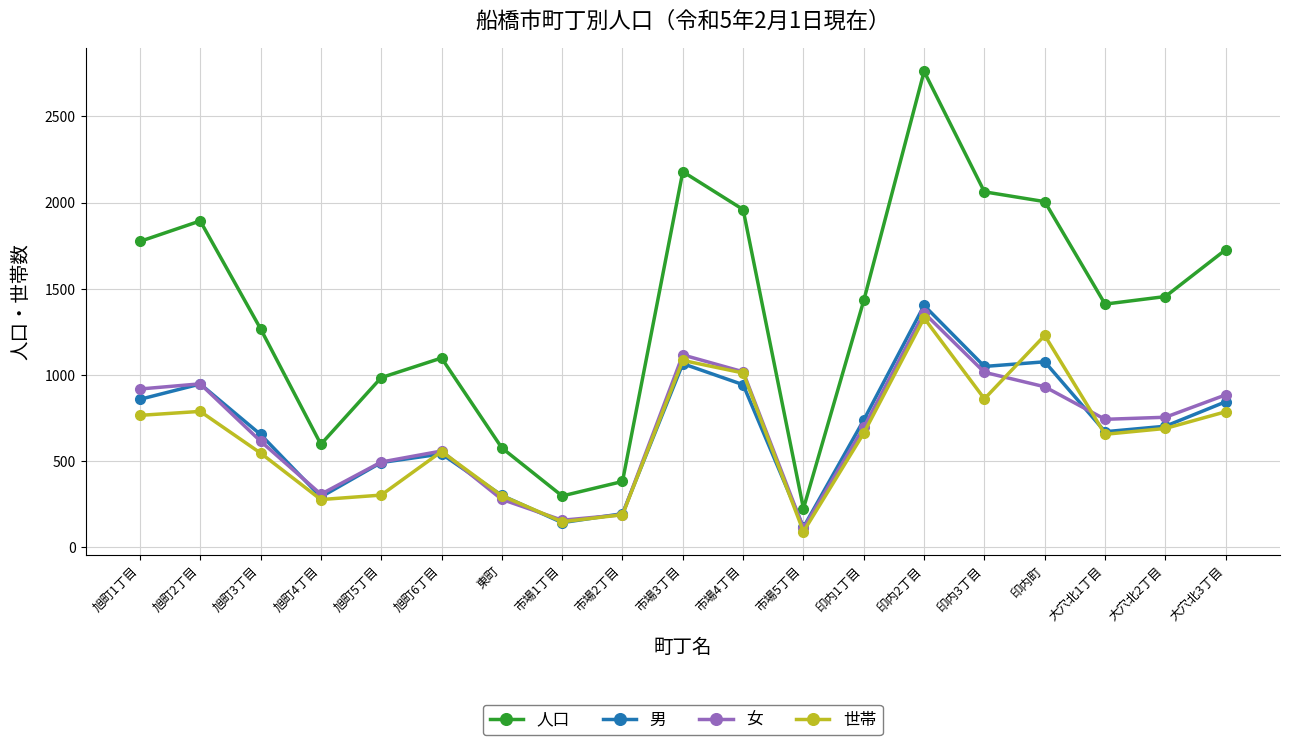

The value of 人口 at 東町 is 575. True or false?

True